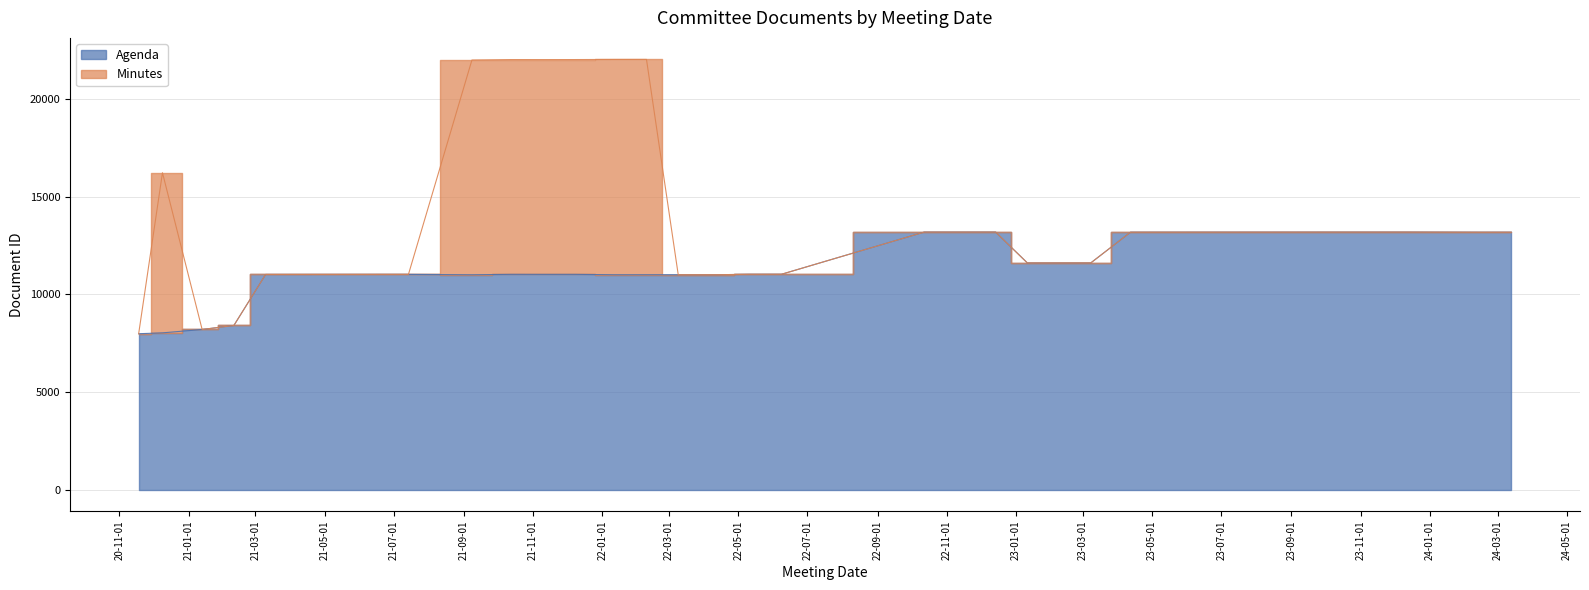

What is the difference between the values at 2024-02-14 and 2021-10-13?

2156